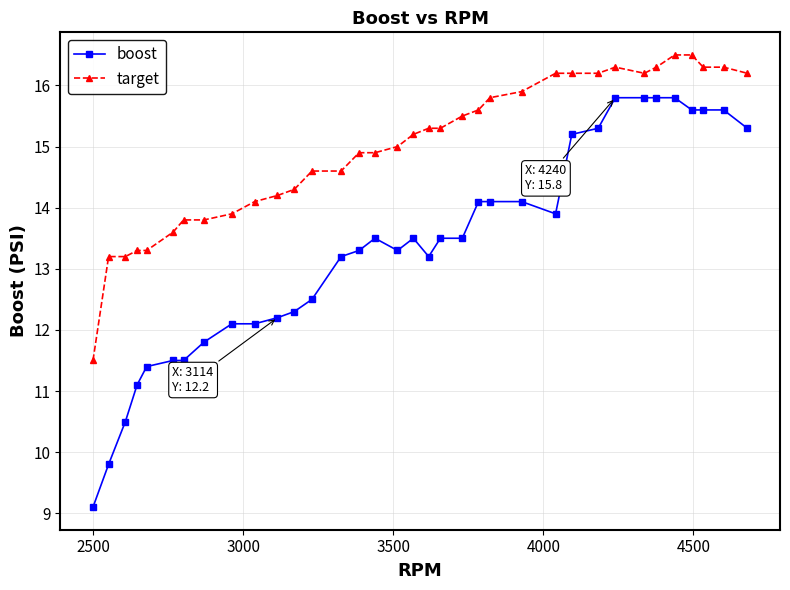

True or false: boost and target intersect in this chart.

False